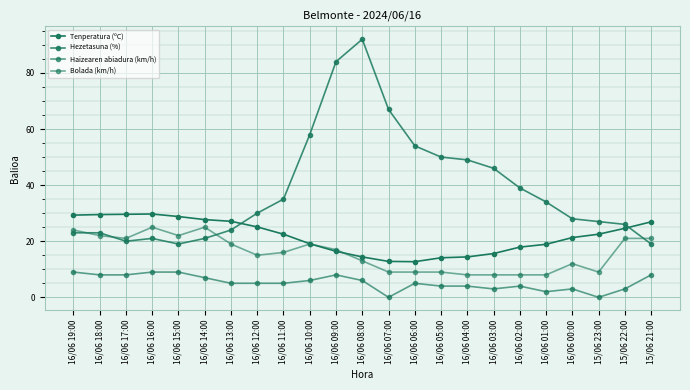

What is the label of the 5th point from the right?

16/06 01:00